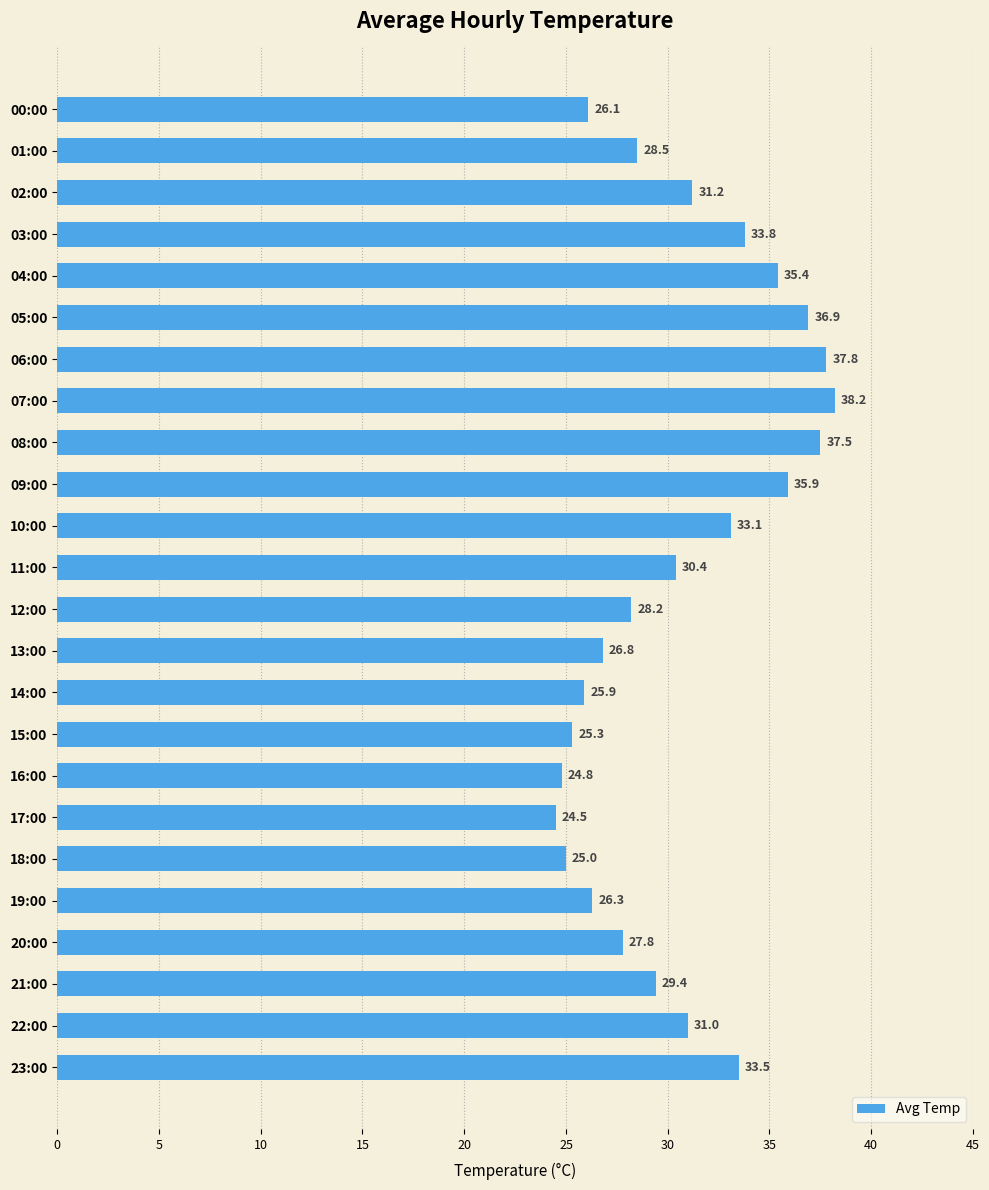

Rank the categories by value from lowest to highest.

17:00, 16:00, 18:00, 15:00, 14:00, 00:00, 19:00, 13:00, 20:00, 12:00, 01:00, 21:00, 11:00, 22:00, 02:00, 10:00, 23:00, 03:00, 04:00, 09:00, 05:00, 08:00, 06:00, 07:00